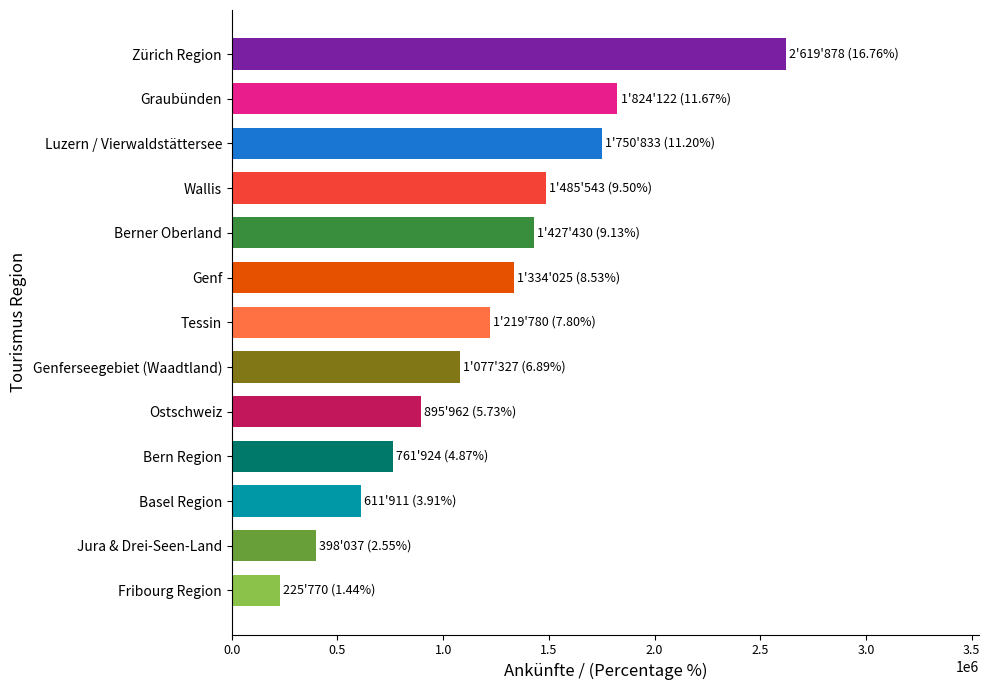

Reading top to bottom, list all the values displayed in this chart.

Zürich Region=2619878	Graubünden=1824122	Luzern / Vierwaldstättersee=1750833	Wallis=1485543	Berner Oberland=1427430	Genf=1334025	Tessin=1219780	Genferseegebiet (Waadtland)=1077327	Ostschweiz=895962	Bern Region=761924	Basel Region=611911	Jura & Drei-Seen-Land=398037	Fribourg Region=225770